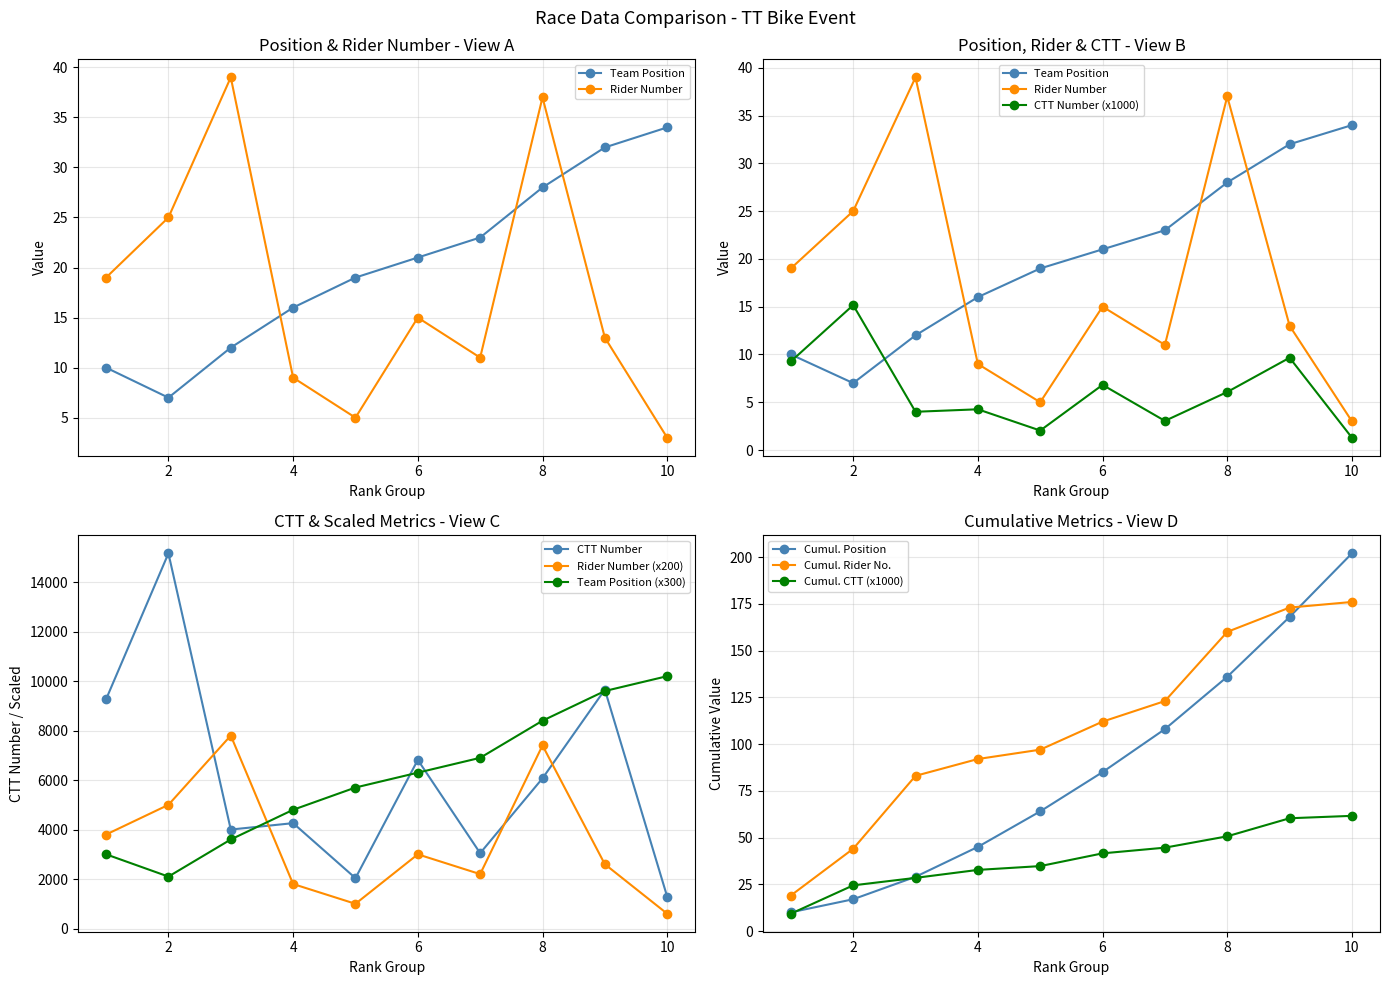

Which label corresponds to the largest value in the chart?

3